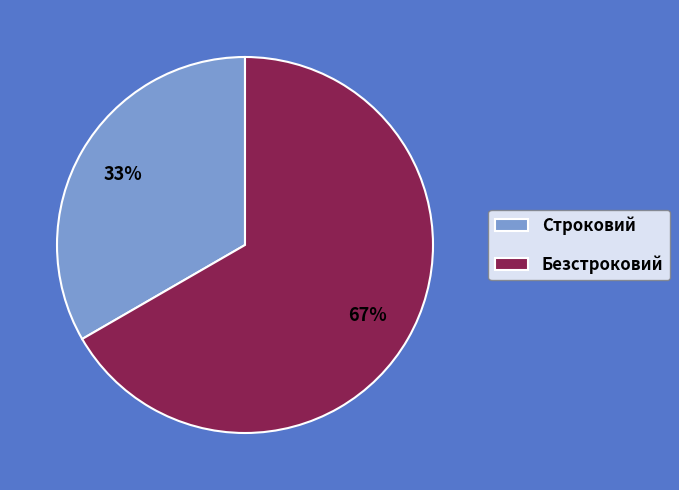

To the nearest percent, what percentage of the pie is Безстроковий?

67%